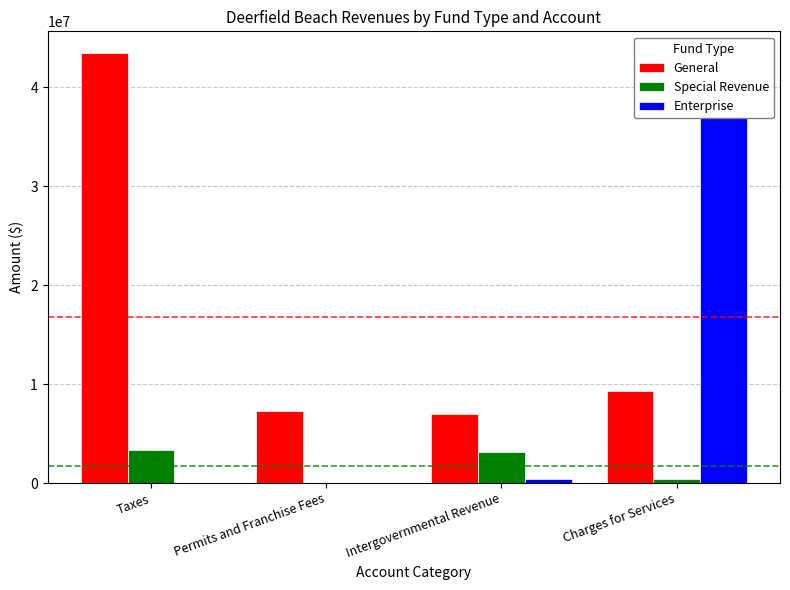

Reading left to right, transcribe all the data shown in this chart.

General: Taxes=43458029	Permits and Franchise Fees=7324612	Intergovernmental Revenue=6953386	Charges for Services=9345190
Special Revenue: Taxes=3295555	Permits and Franchise Fees=0	Intergovernmental Revenue=3089504	Charges for Services=373710
Enterprise: Taxes=0	Permits and Franchise Fees=0	Intergovernmental Revenue=418000	Charges for Services=37068125